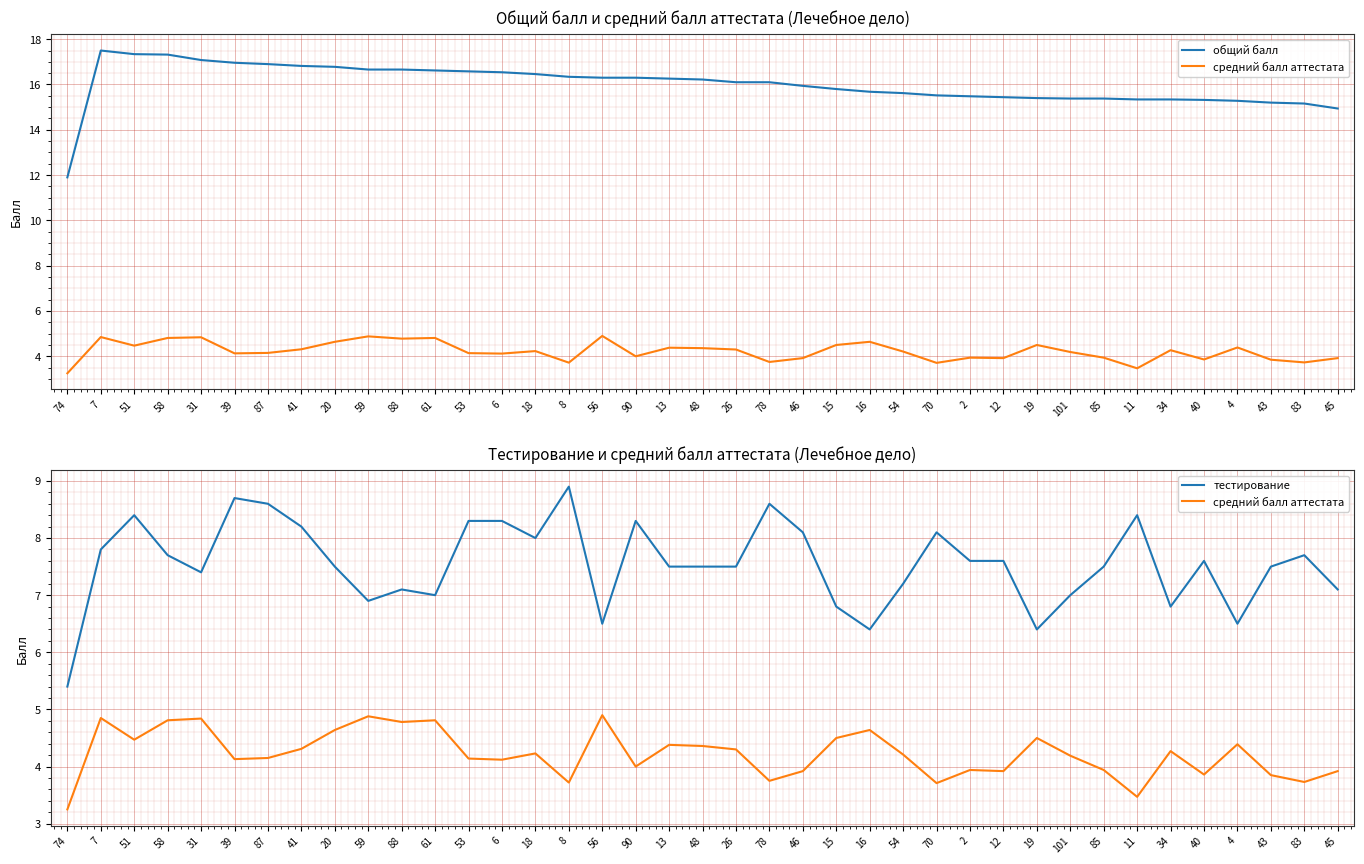

How many categories are shown in the chart?

39